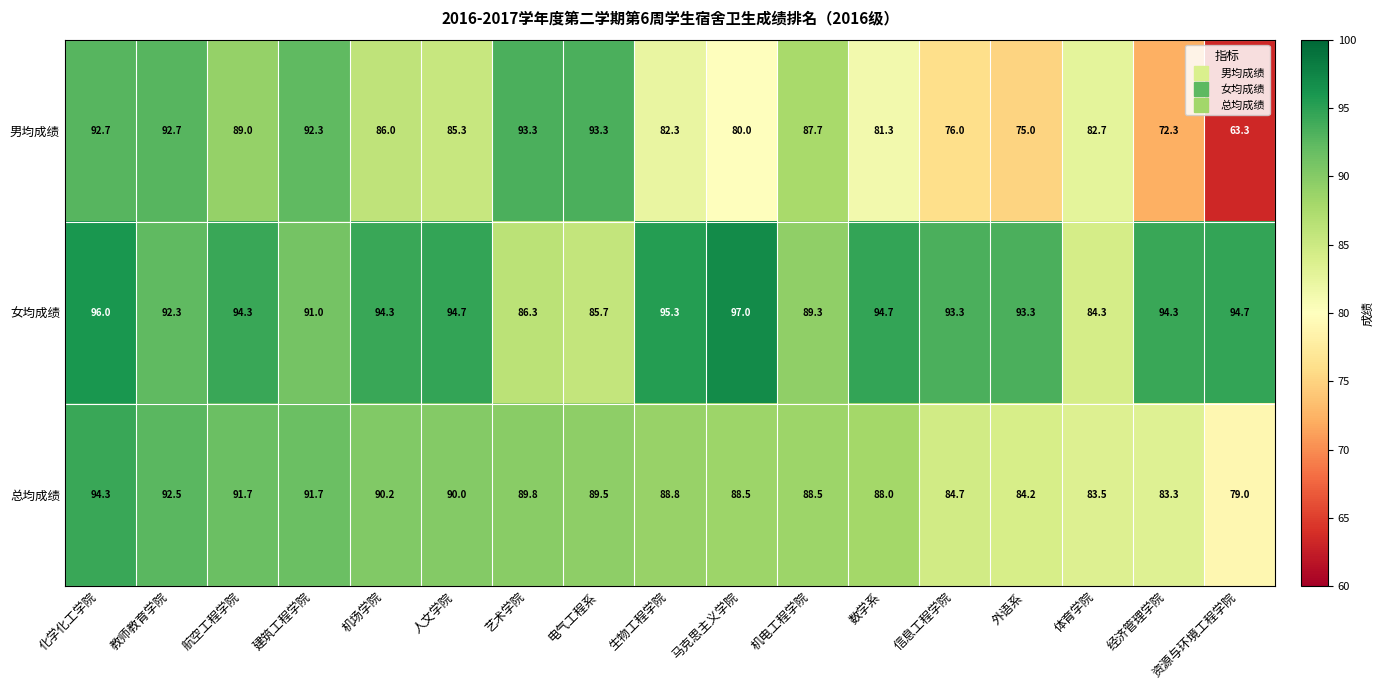

How many data points does each series have?

17